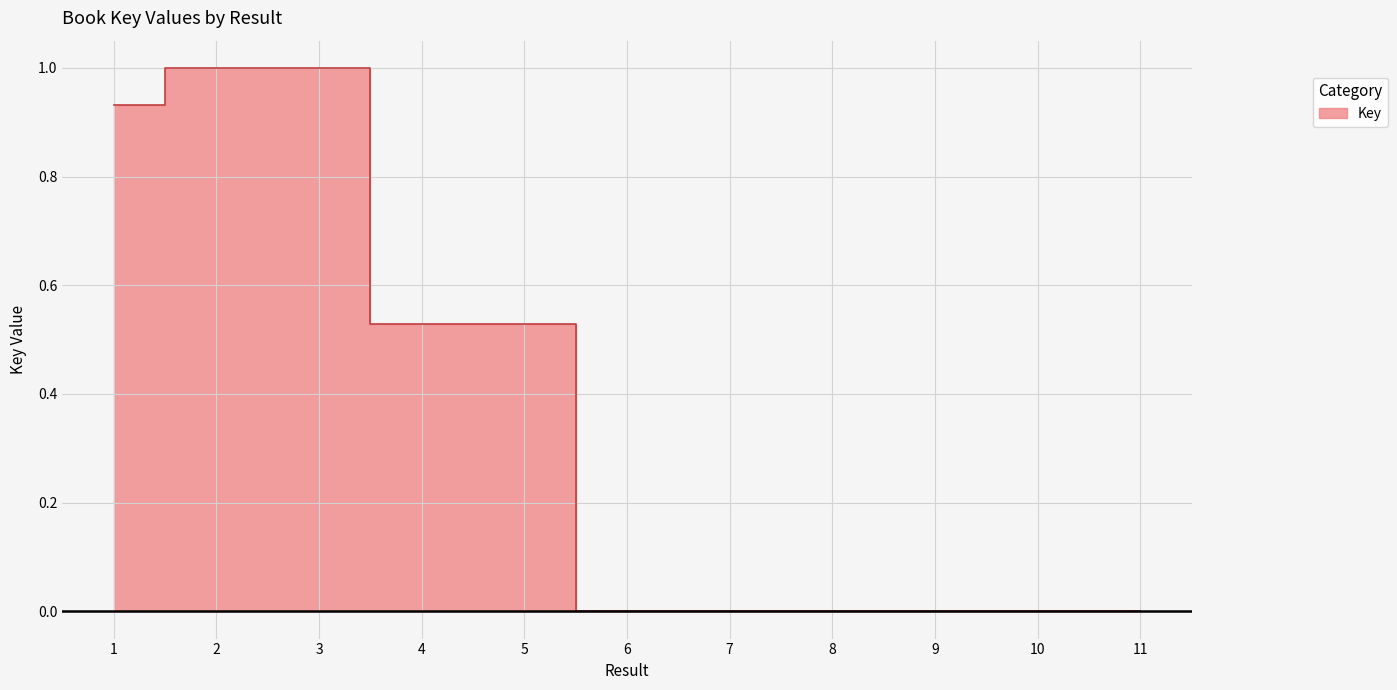

What is the maximum value shown in the chart?

1.0